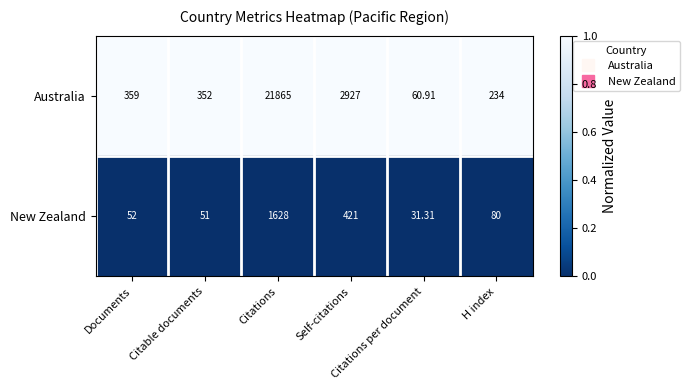

Which series has the widest spread of values?

Australia